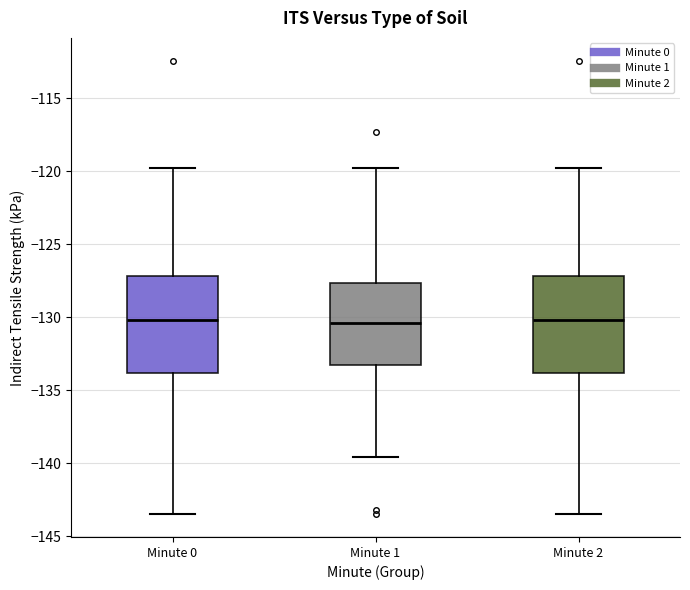

Reading left to right, read every box against the y-axis: the position of its median line, the range the box covers, and the ends of its whiskers. The values are not printed on the chart, so give them approximately, as read against the axis.

Minute 0: median -130.0, box -134.0 to -127.0, whiskers -143.5 to -120.0
Minute 1: median -130.5, box -133.0 to -127.5, whiskers -139.5 to -120.0
Minute 2: median -130.0, box -134.0 to -127.0, whiskers -143.5 to -120.0